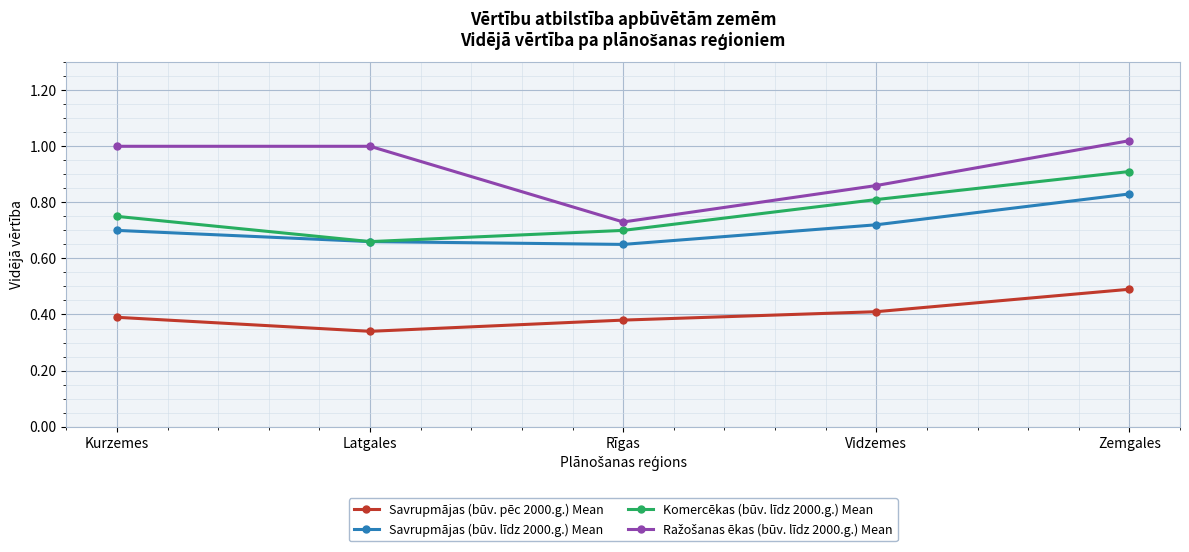

What position from the right is Latgales?

4